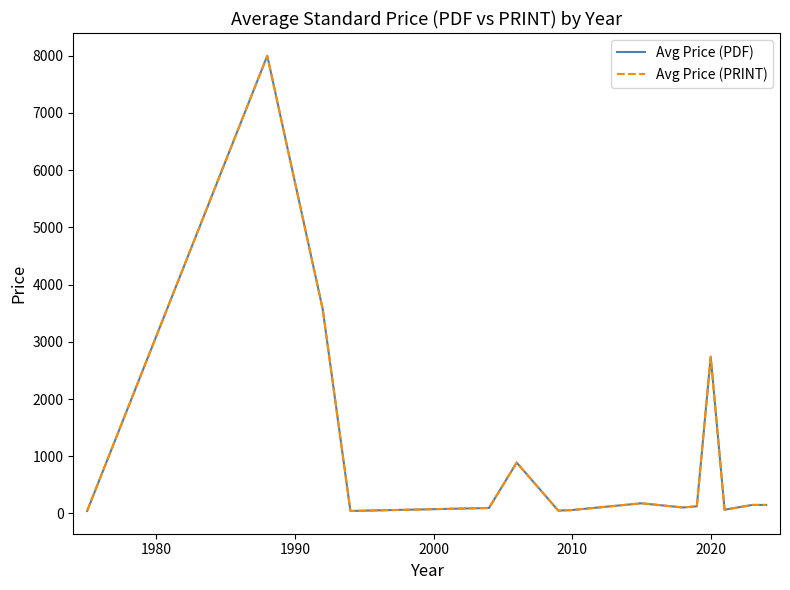

What is the value of the Avg Price (PRINT) point at the 9th from the left?

177.0